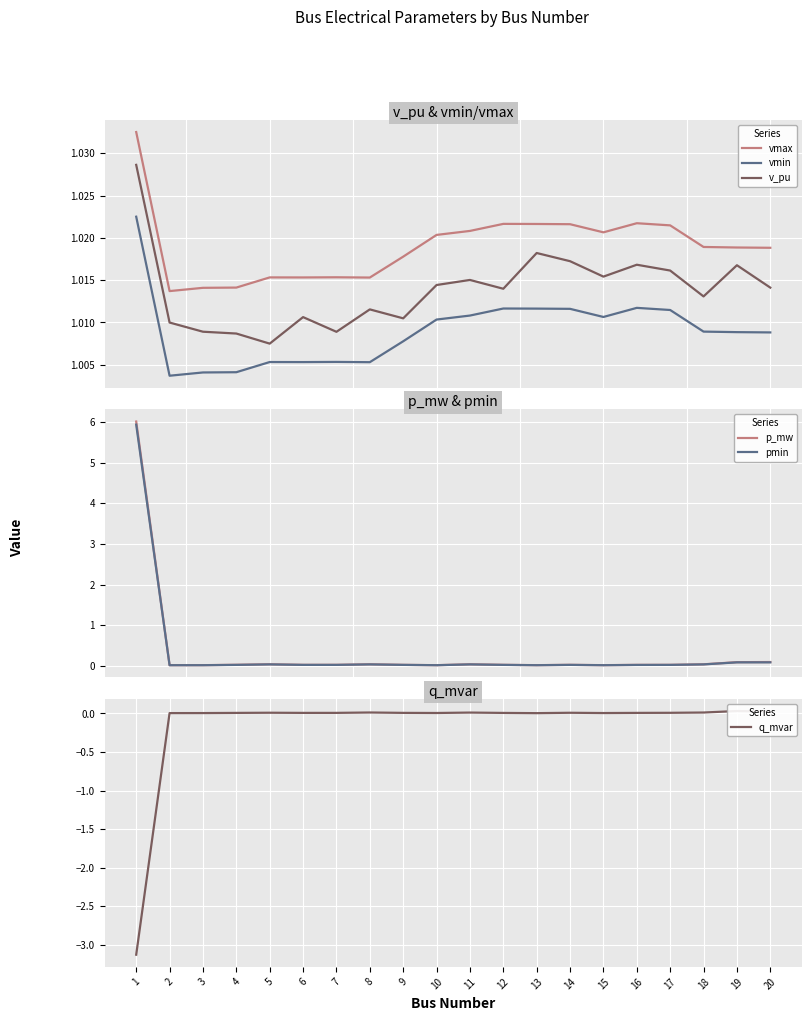

Read the v_pu value at 10.

1.0